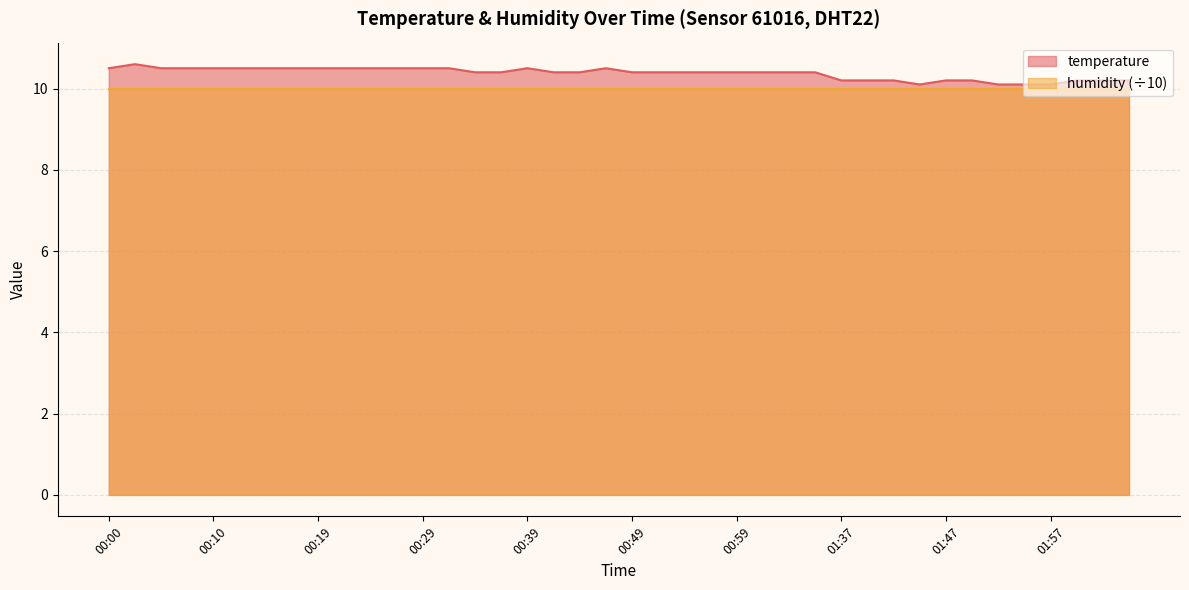

Rank the categories by value from highest to lowest.

00:02, 00:00, 00:05, 00:07, 00:10, 00:12, 00:14, 00:17, 00:19, 00:22, 00:24, 00:27, 00:29, 00:31, 00:39, 00:46, 00:34, 00:36, 00:41, 00:44, 00:49, 00:51, 00:54, 00:56, 00:59, 01:01, 01:04, 01:12, 01:37, 01:40, 01:42, 01:47, 01:49, 01:59, 02:02, 02:04, 01:45, 01:52, 01:54, 01:57